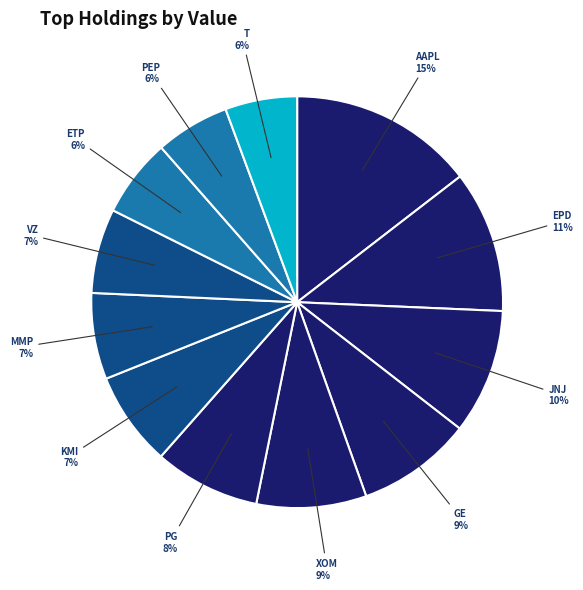

Is the sum of EPD and GE greater than half?

No